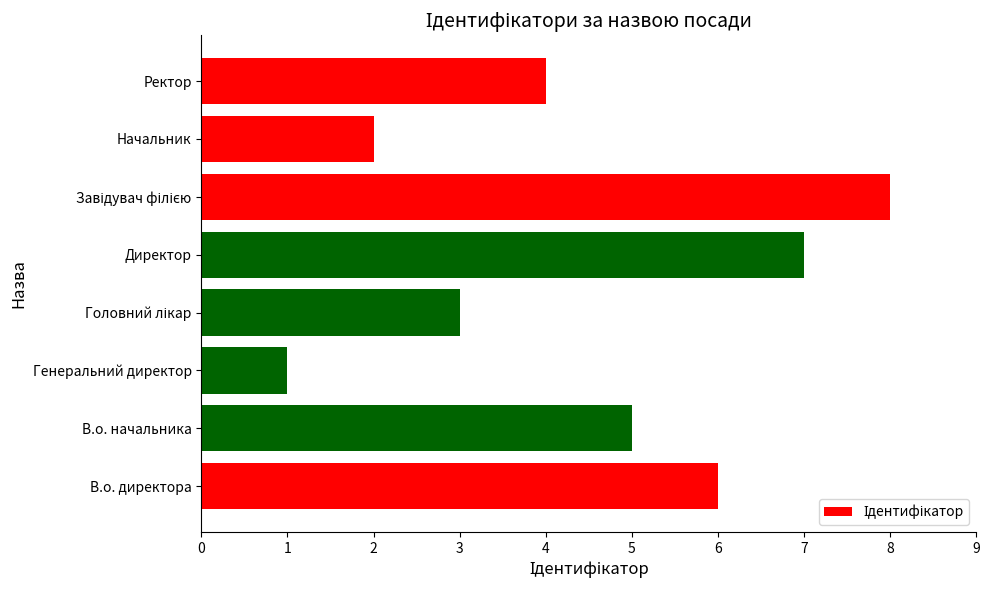

Reading bottom to top, list all the values displayed in this chart.

6	5	1	3	7	8	2	4